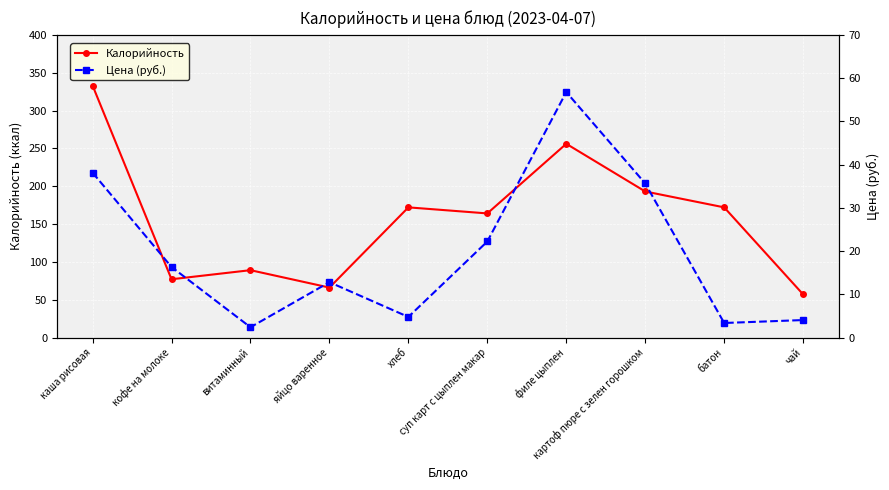

What are all the series names shown in the legend?

Калорийность, Цена (руб.)